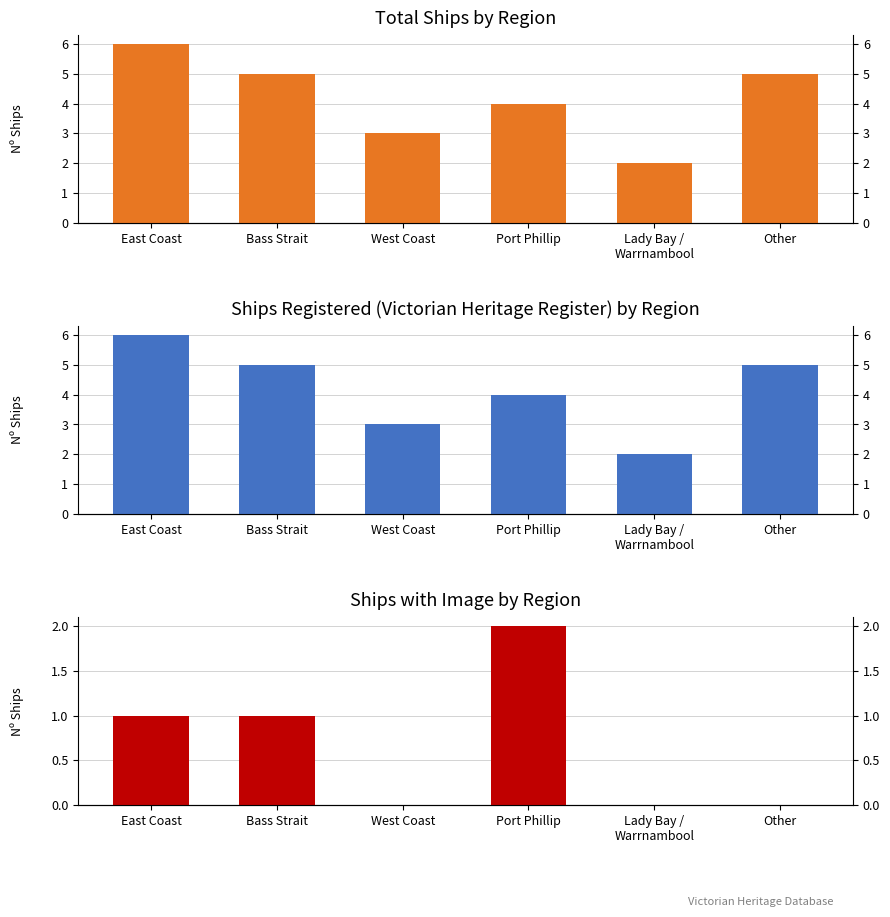

Which has a higher value, East Coast or Port Phillip?

East Coast